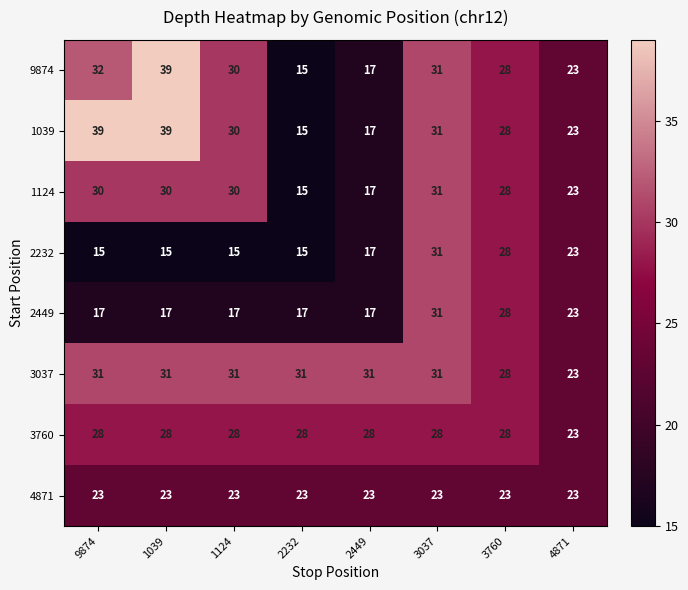

What is the average value of the 2449 series?

21